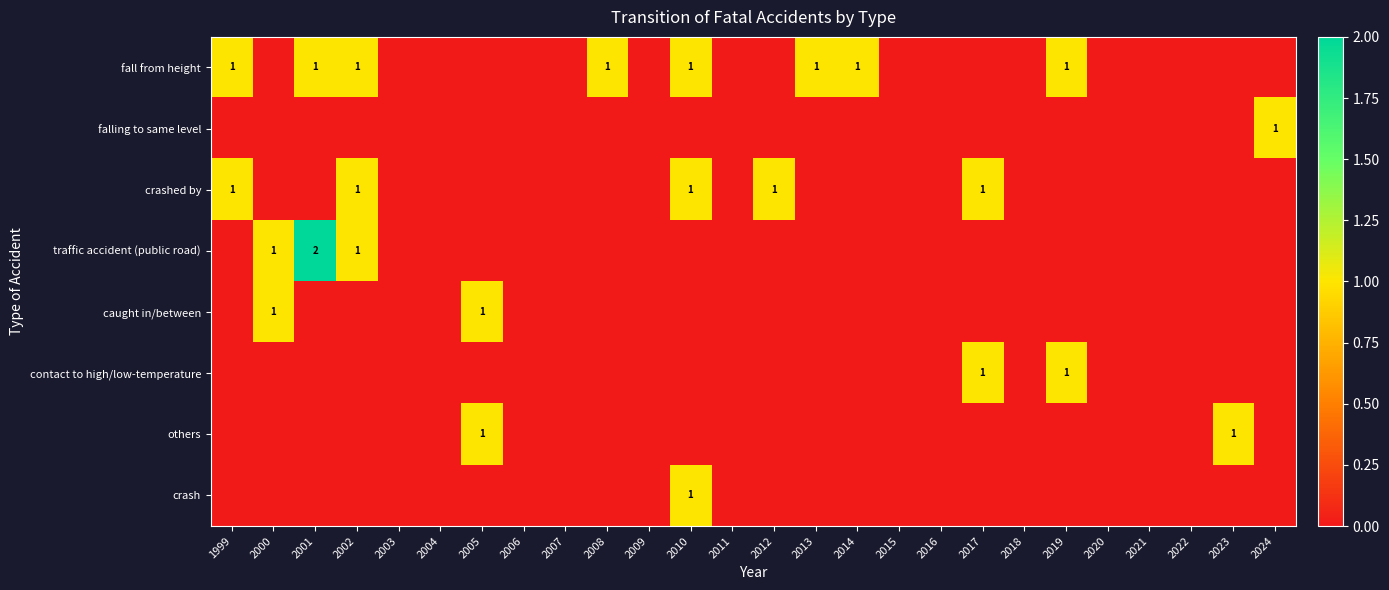

The fall from height series shows 1 at 2008. True or false?

True